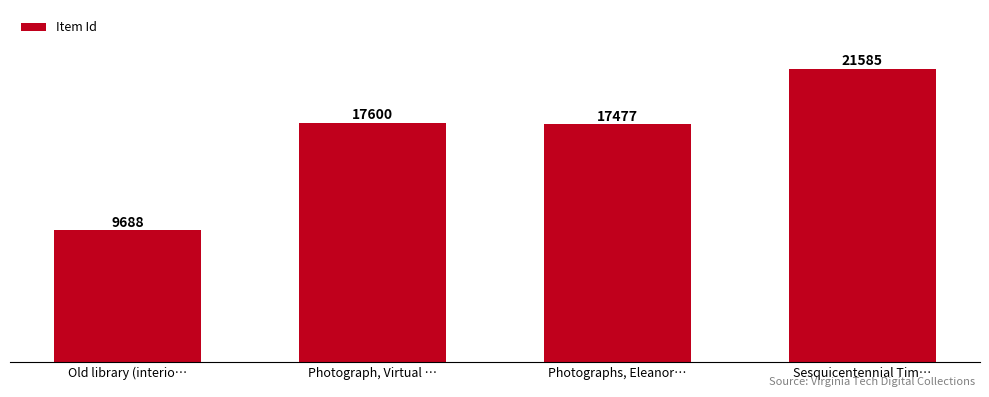

Which category has the highest value across all series?

Sesquicentennial Tim…